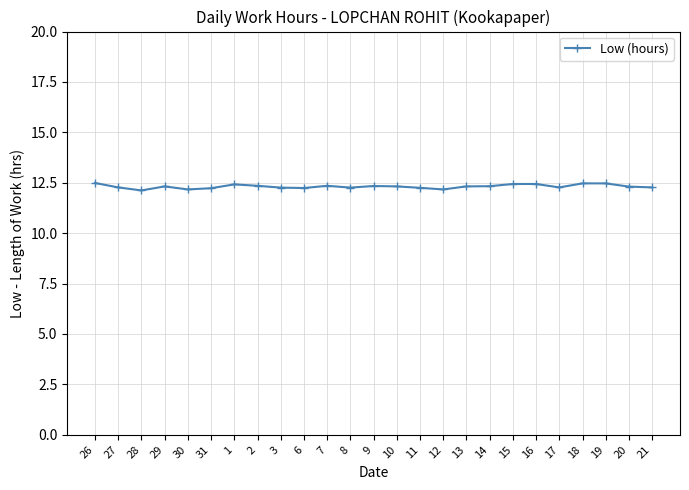

True or false: the data shows 18.1 at 3.

False